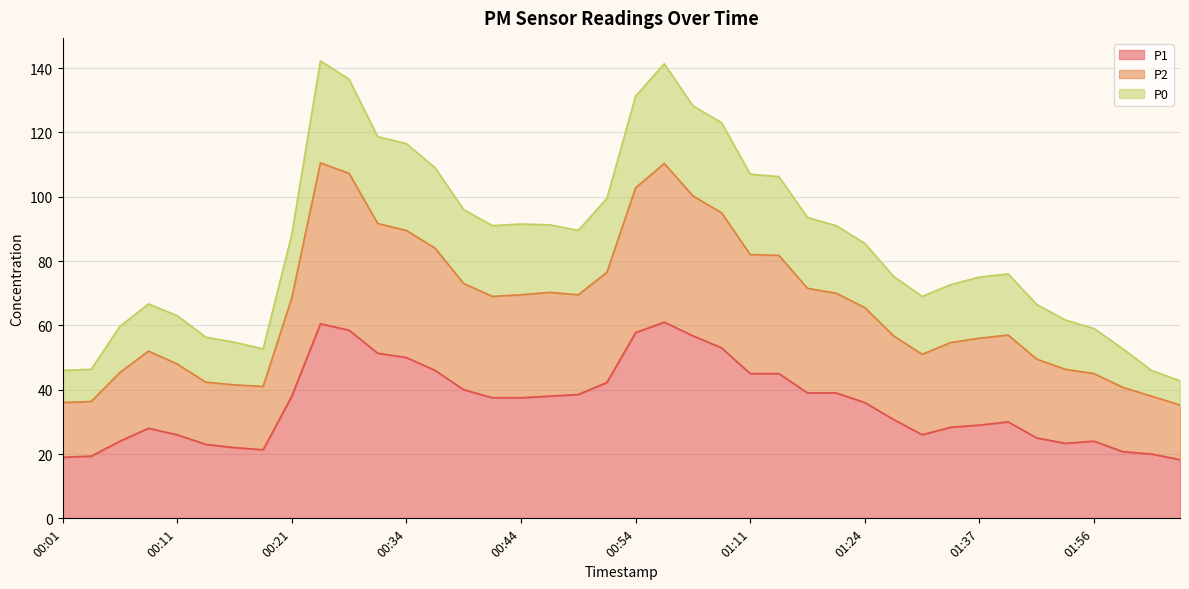

At which category is the sum across all series the highest?

00:23